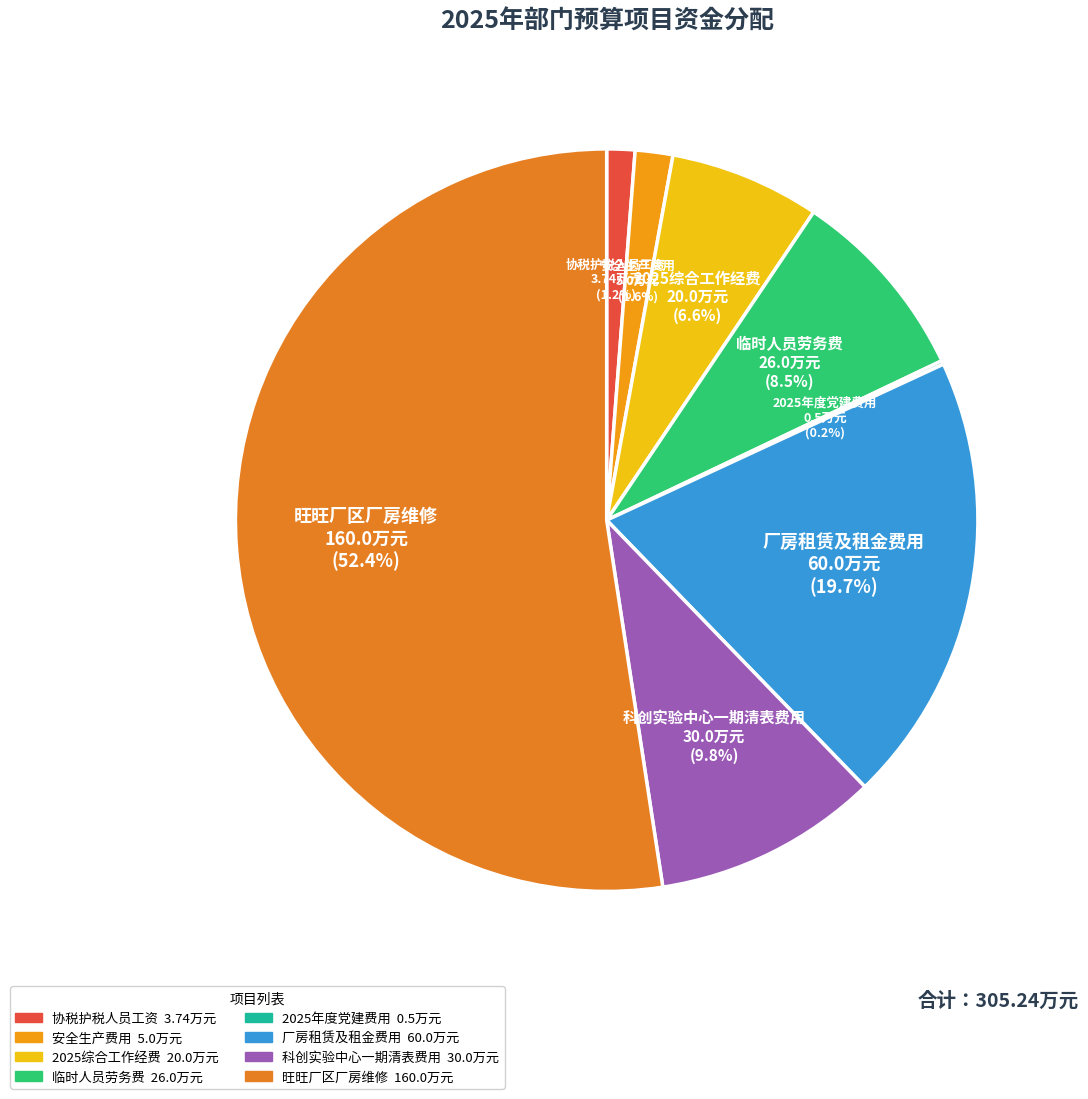

To the nearest percent, what is the average slice percentage?

12%